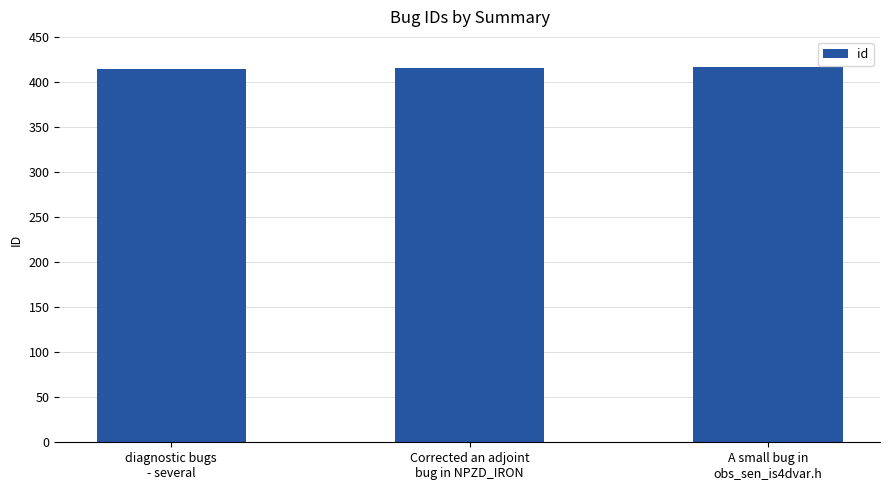

Count the number of categories in the chart.

3